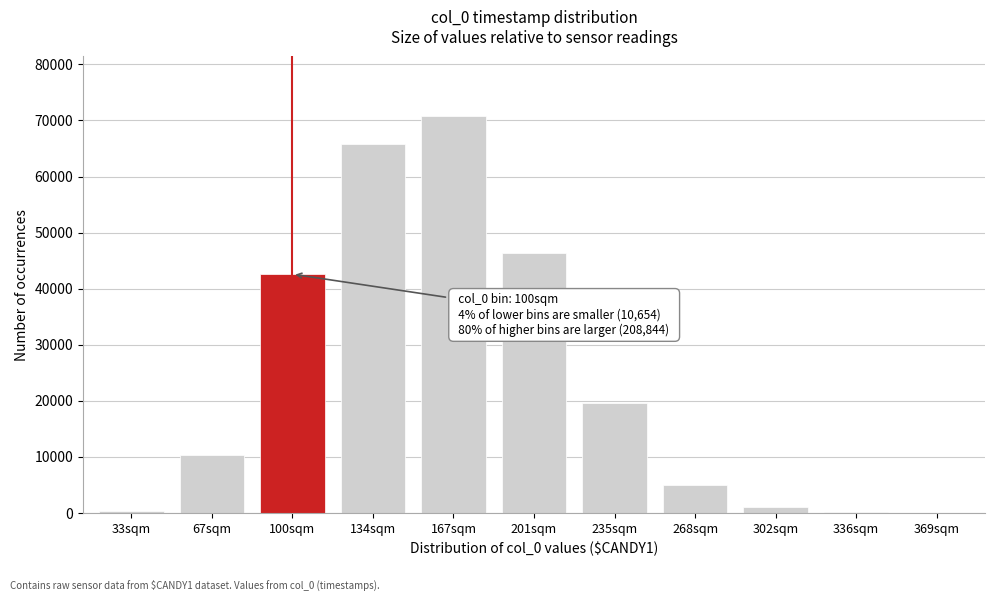

At which label is the value closest to 35419?

100sqm